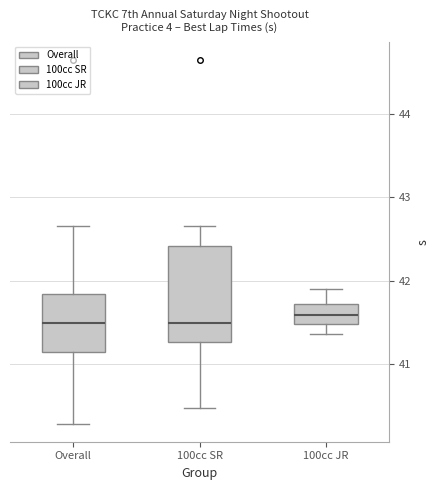

Reading left to right, transcribe this box plot: for each box, give where its median line is, the range the box spans, and where its two whiskers end, as read against the y-axis. The values are not printed on the chart, so give them approximately, as read against the axis.

Overall: median 41.5, box 41.1 to 41.8, whiskers 40.3 to 42.7
100cc SR: median 41.5, box 41.3 to 42.4, whiskers 40.5 to 42.7
100cc JR: median 41.6, box 41.5 to 41.7, whiskers 41.4 to 41.9